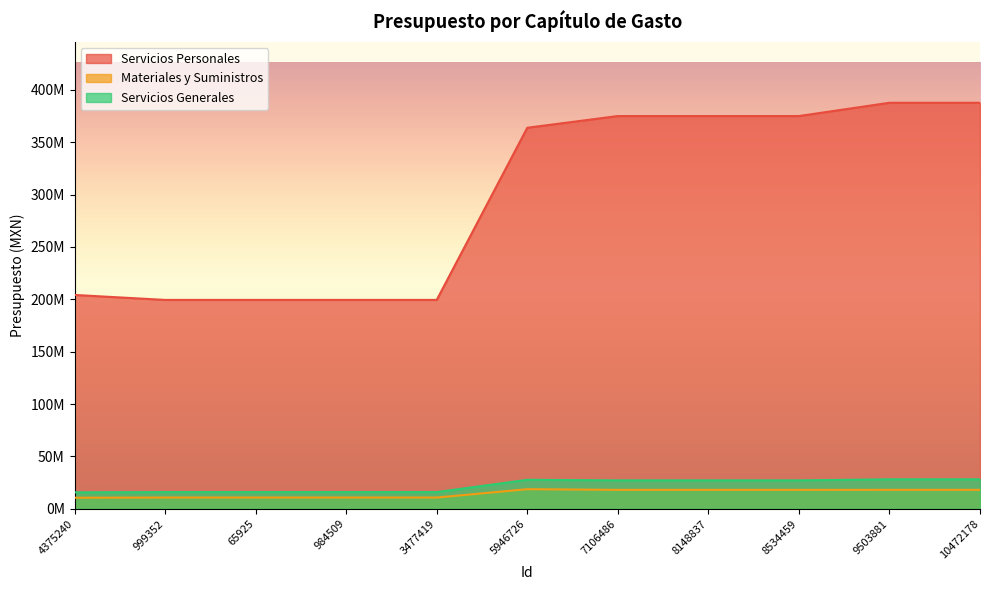

True or false: Materiales y Suministros and Servicios Generales intersect in this chart.

False